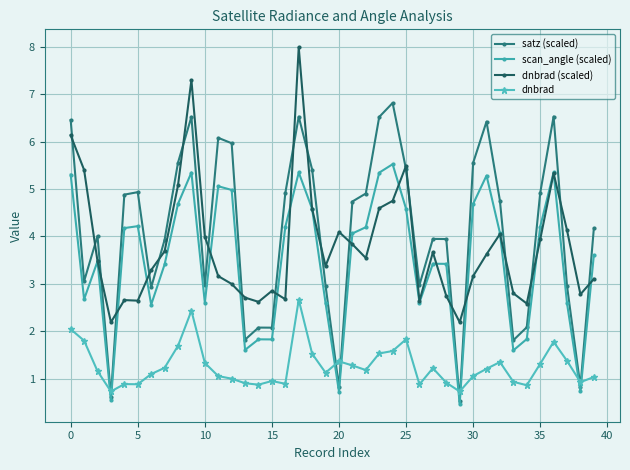

How many series are shown in this chart?

4